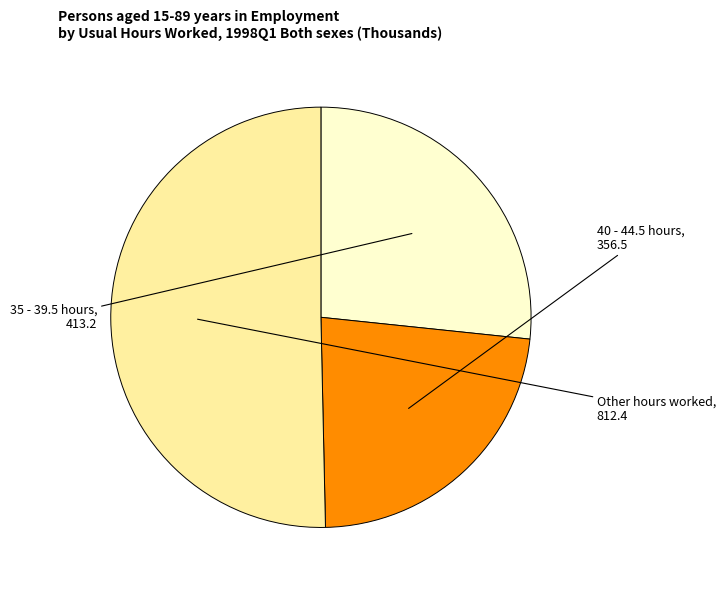

Rank the categories by value from highest to lowest.

Other hours worked, 35 - 39.5 hours, 40 - 44.5 hours